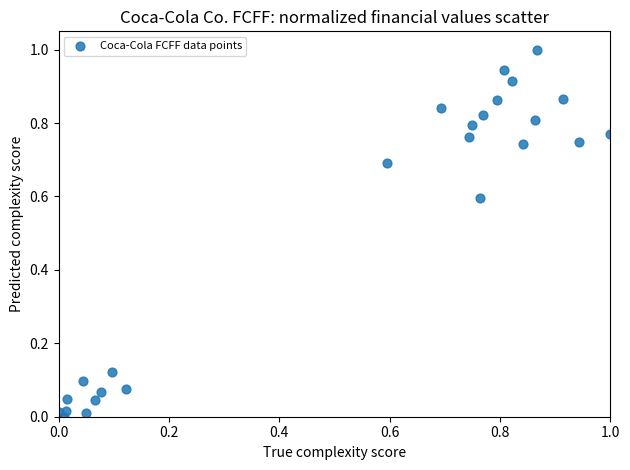

What is the range of Y values (max minus min)?

1.0